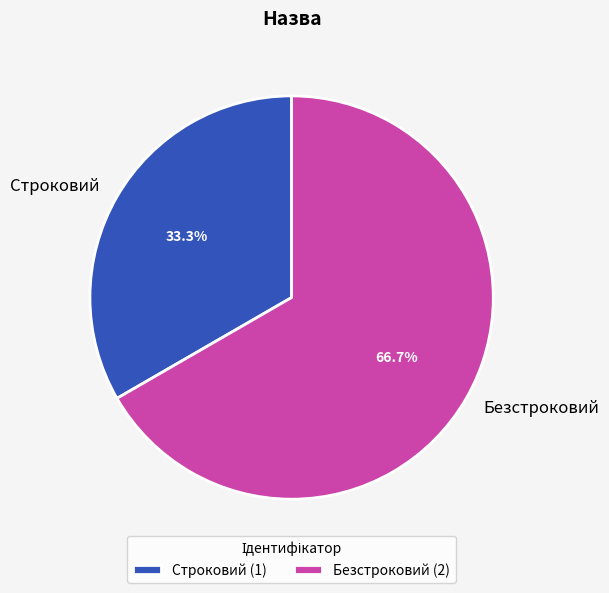

What percentage is the Безстроковий slice, to the nearest percent?

67%